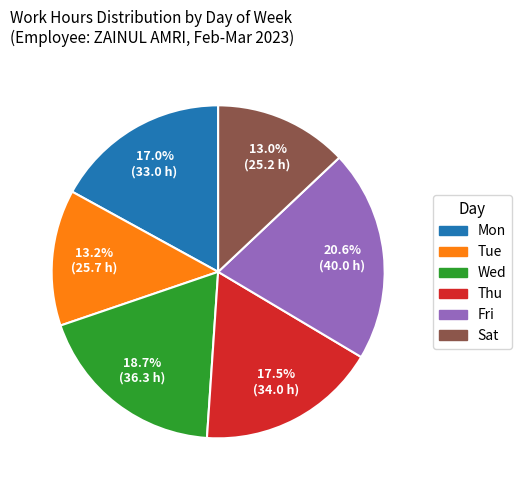

What is the largest slice in the pie chart?

Fri